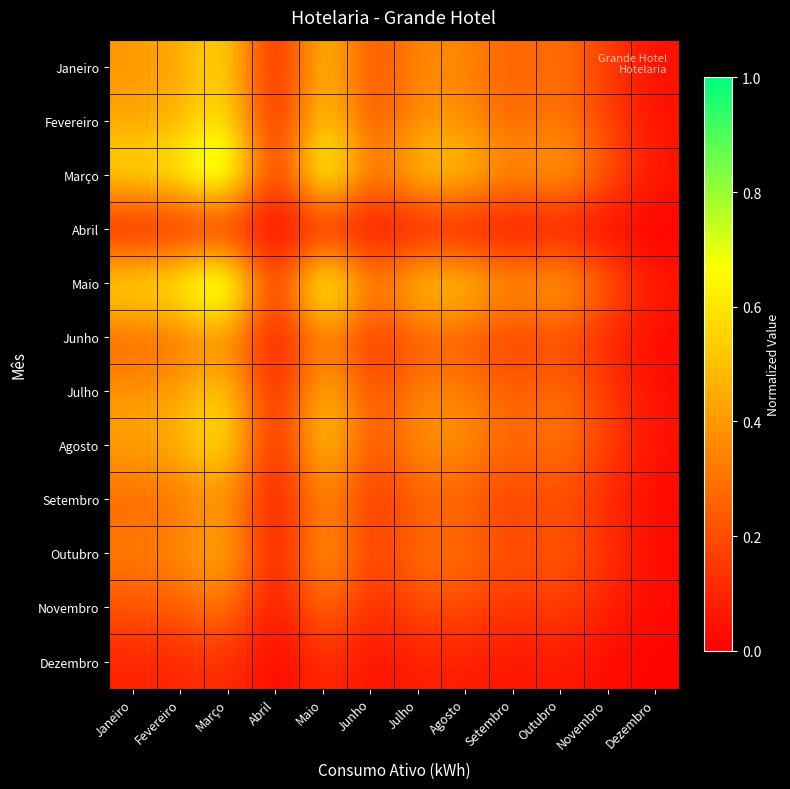

What is the total value across all series at Outubro?

3.2